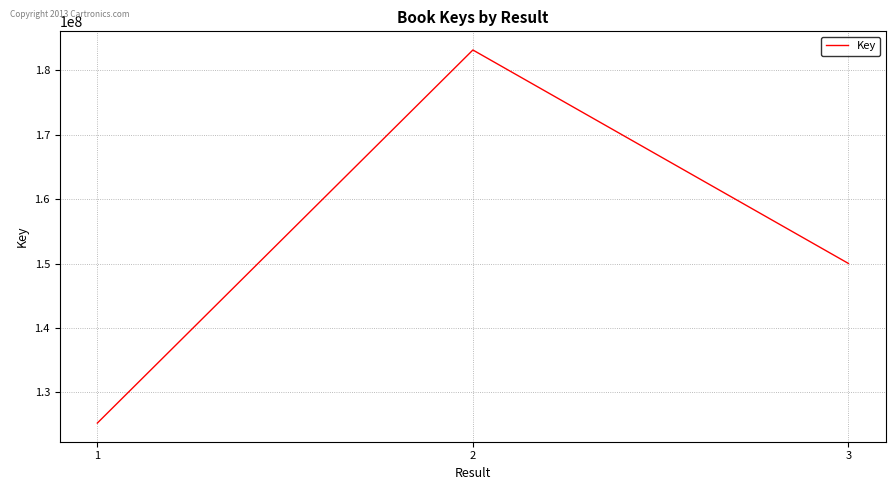

Is it true that the value at 3 is 202023945?

False